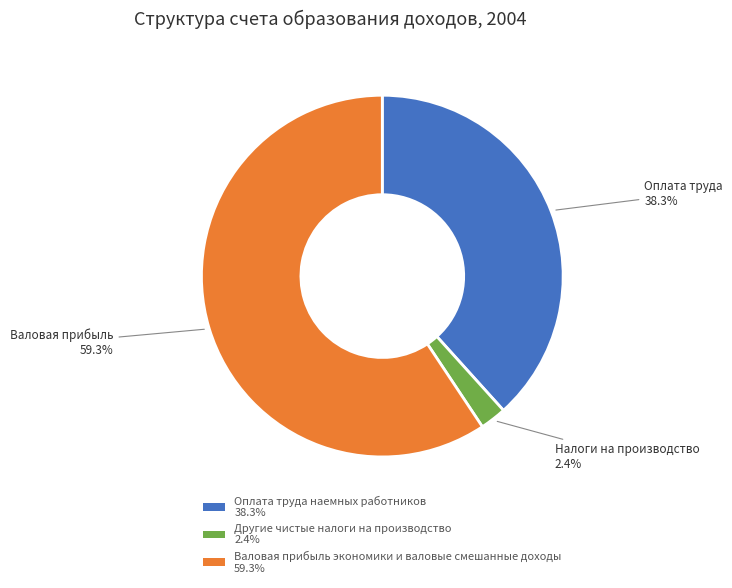

Is there a majority slice in this chart?

Yes